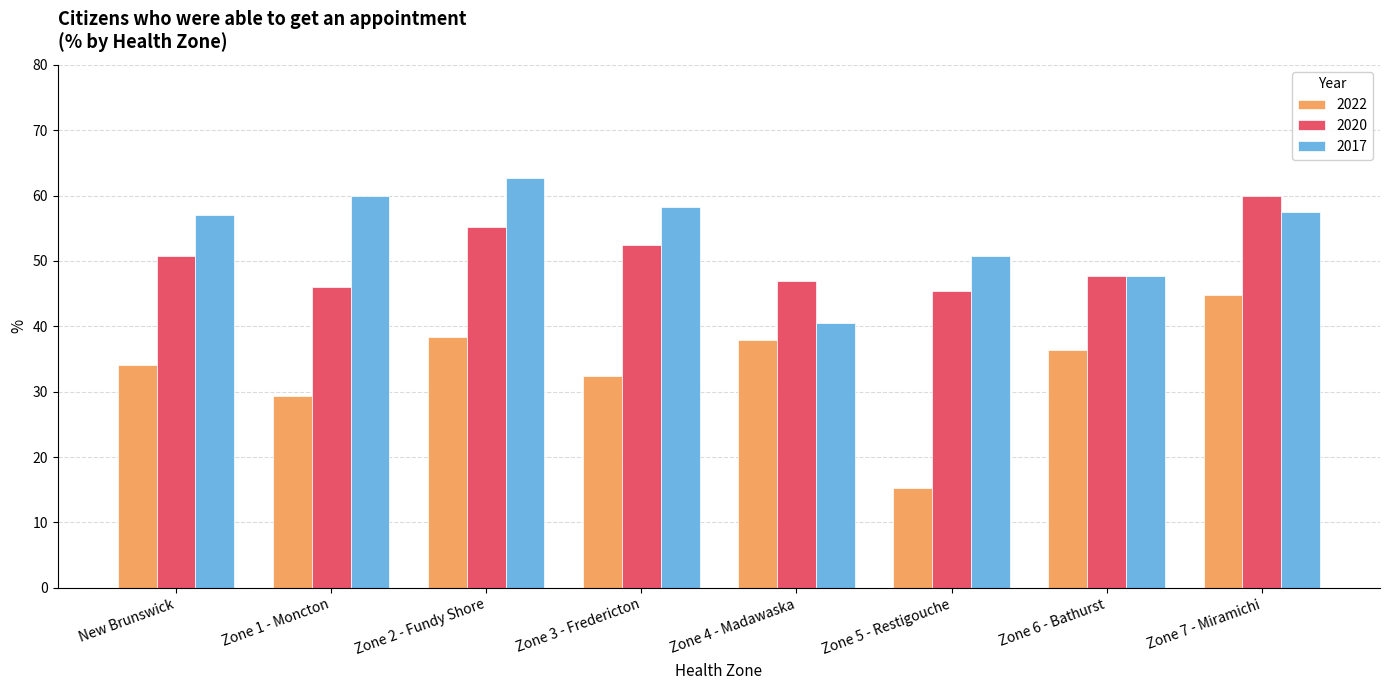

How many groups of bars are there?

8